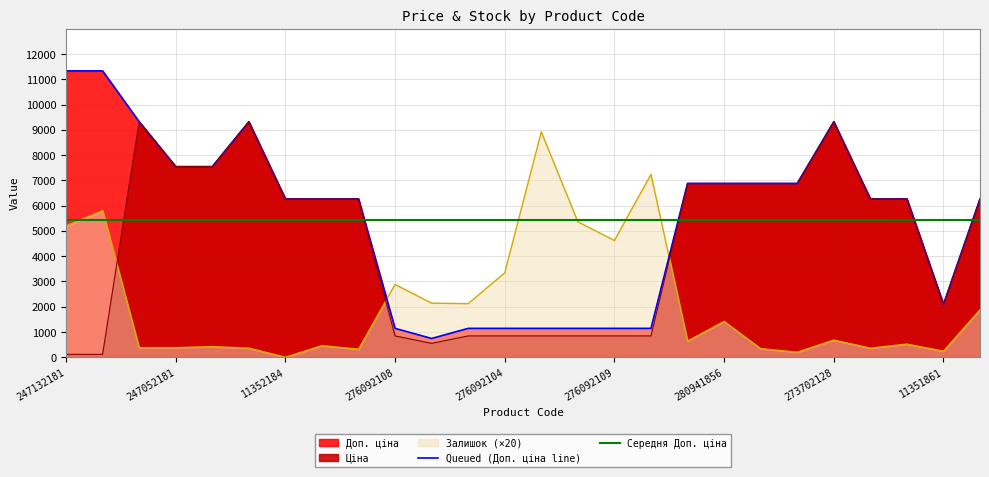

After their last crossing, which series has the higher values: Queued (Доп. ціна line) or Середня Доп. ціна?

Queued (Доп. ціна line)